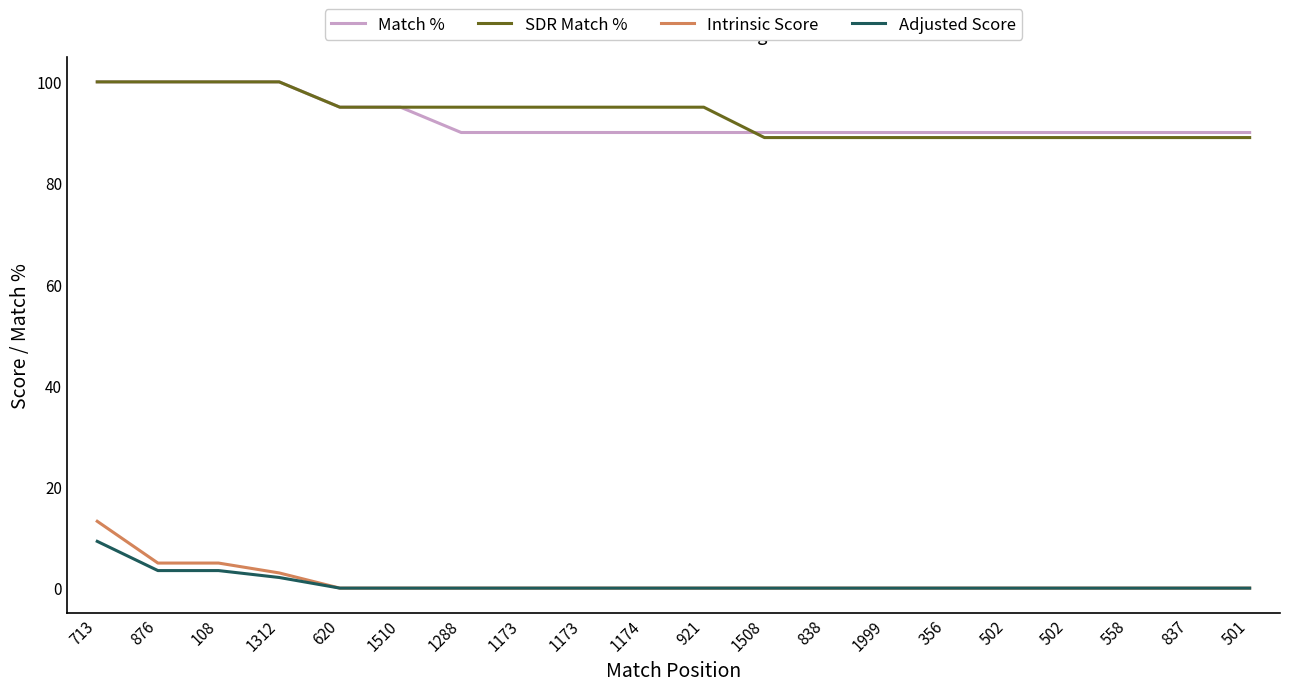

What is the difference between the highest and lowest values at 1510?

95.0